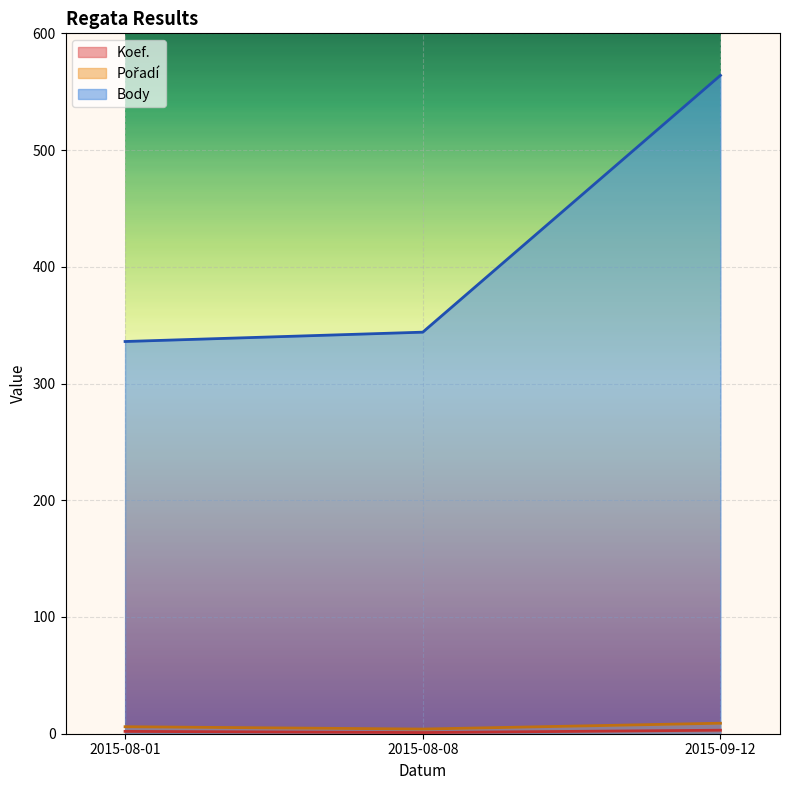

What are all the series names shown in the legend?

Koef., Pořadí, Body